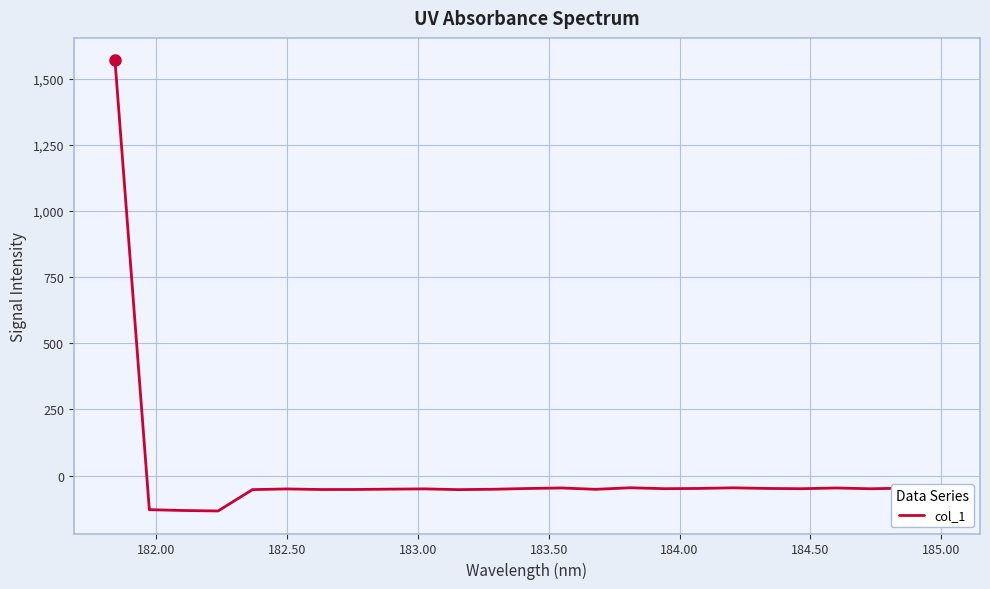

What is the minimum value shown in the chart?

-133.8